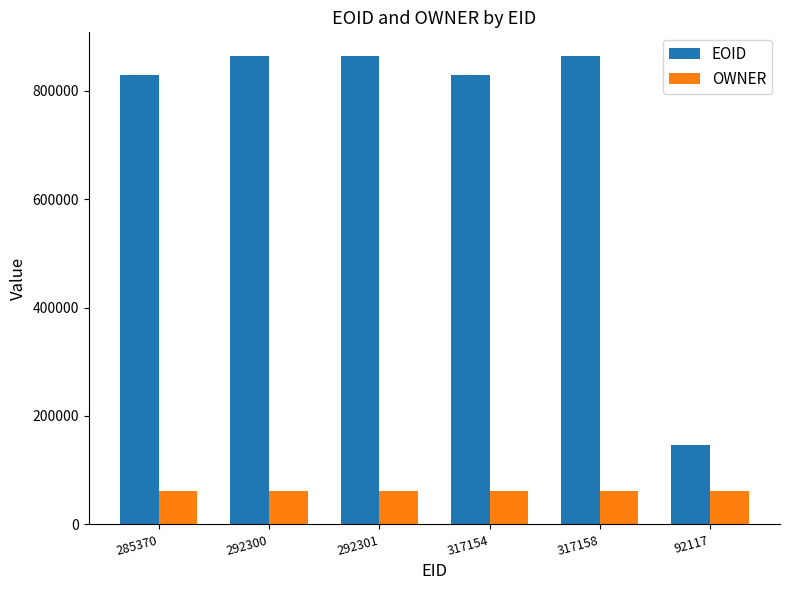

Where is EOID nearest to the value 505891?

317154